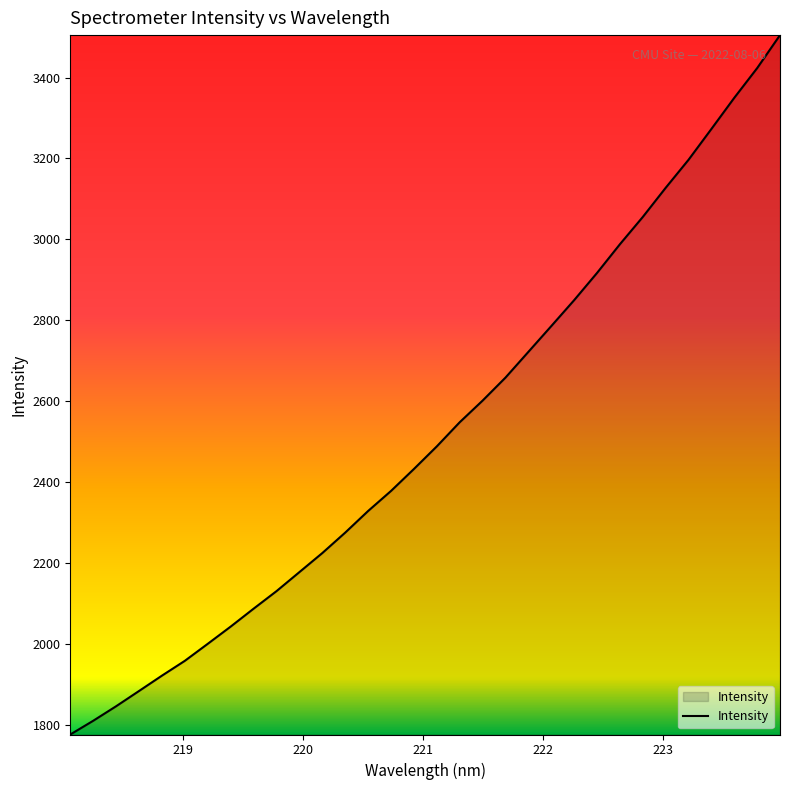

True or false: the data has more than 2 interior local peaks.

False